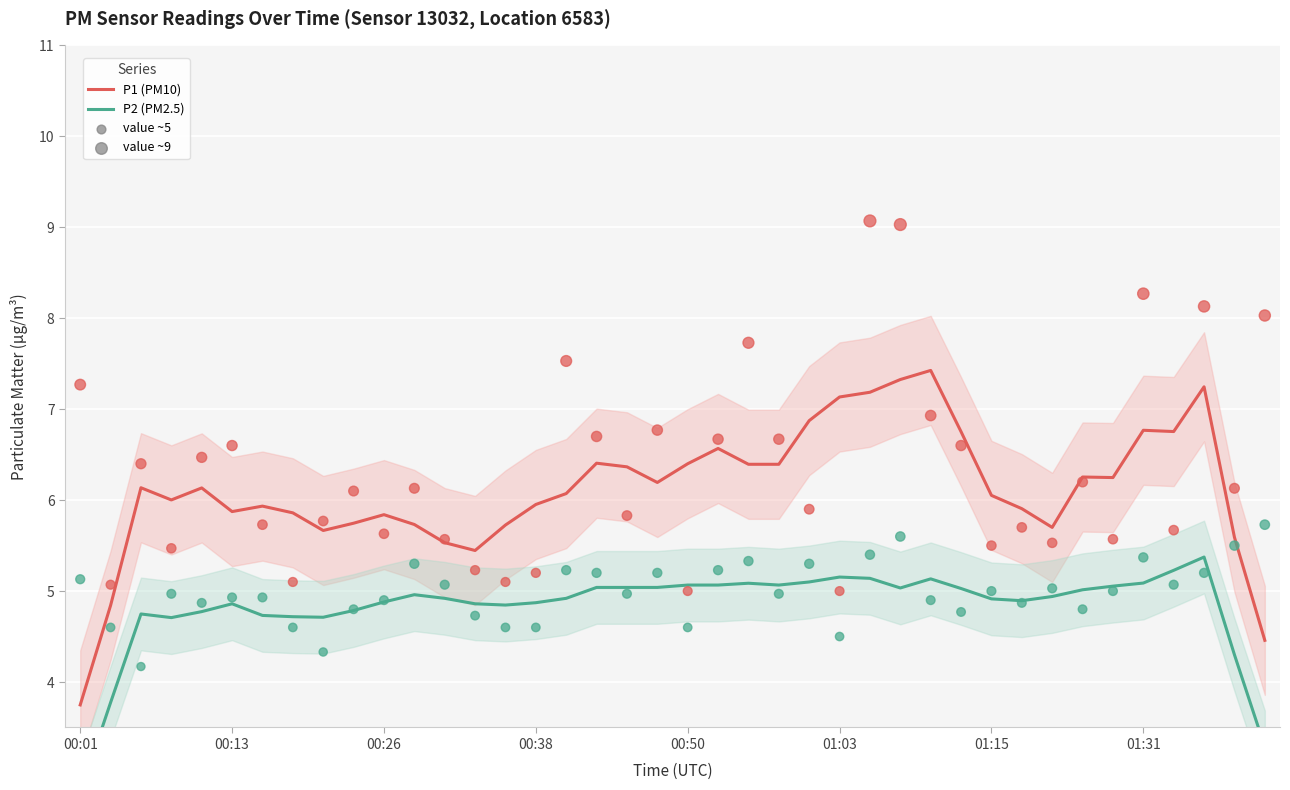

The P1 (PM10) series shows 6.4 at 00:50. True or false?

True